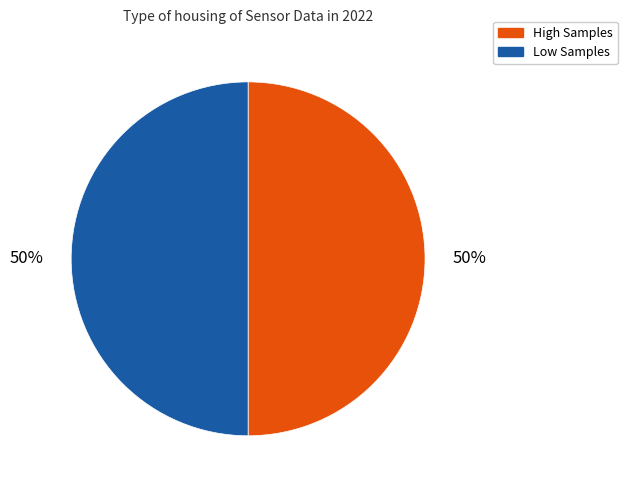

To the nearest percent, what is the average slice percentage?

50%